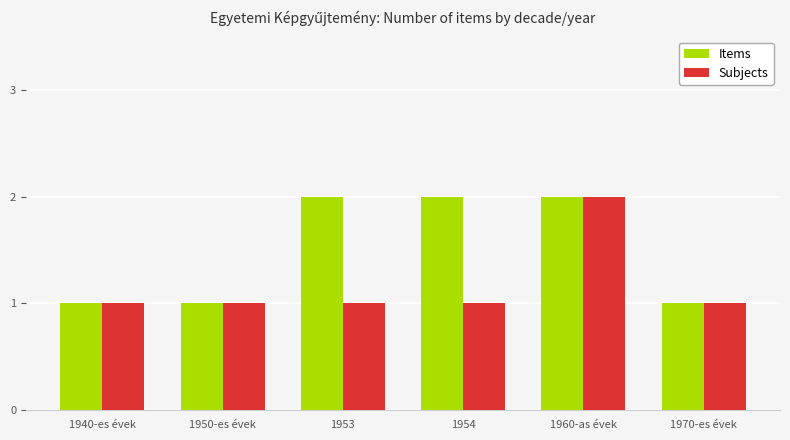

Between 1940-es évek and 1954, which series saw the biggest shift?

Items